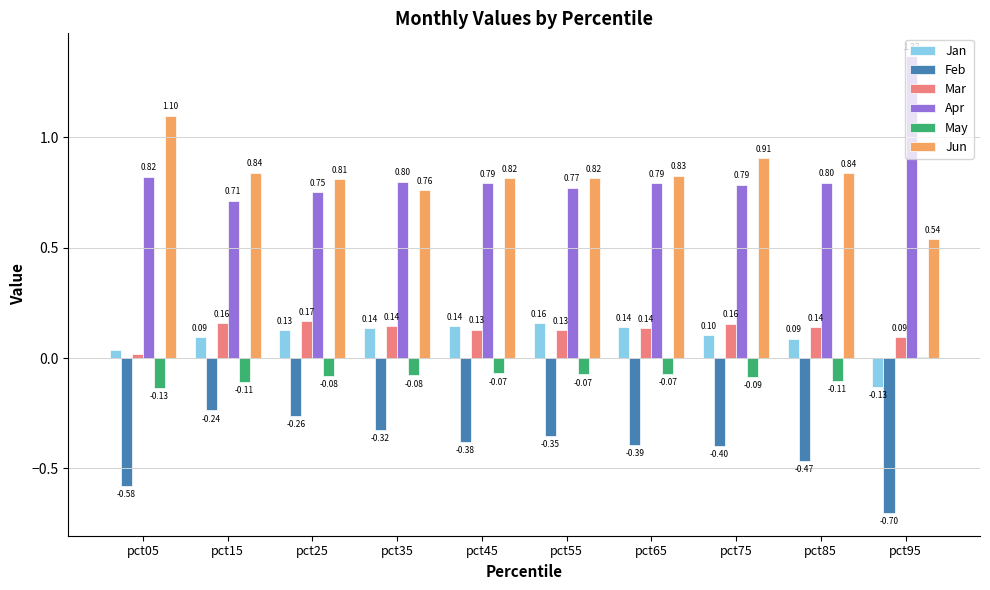

Which series changed the most between pct75 and pct95?

Apr